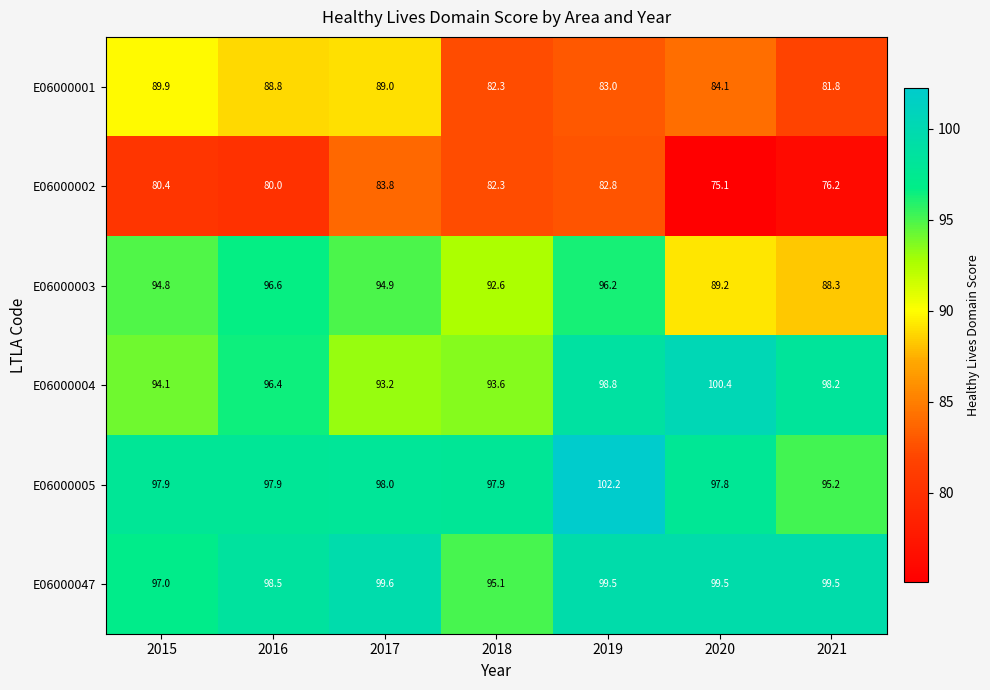

What is the smallest value displayed?

75.1